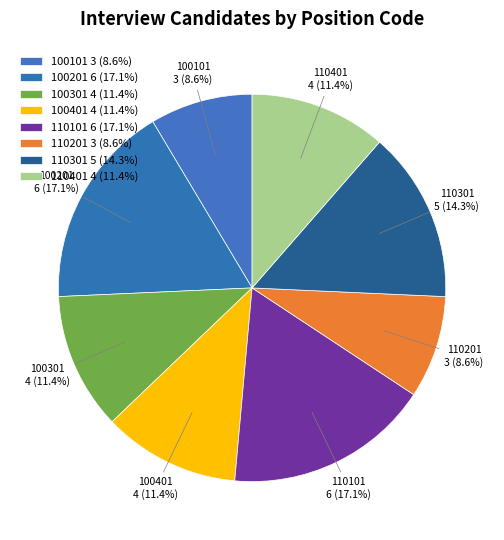

To the nearest percent, what percentage of the pie is 100301?

11%